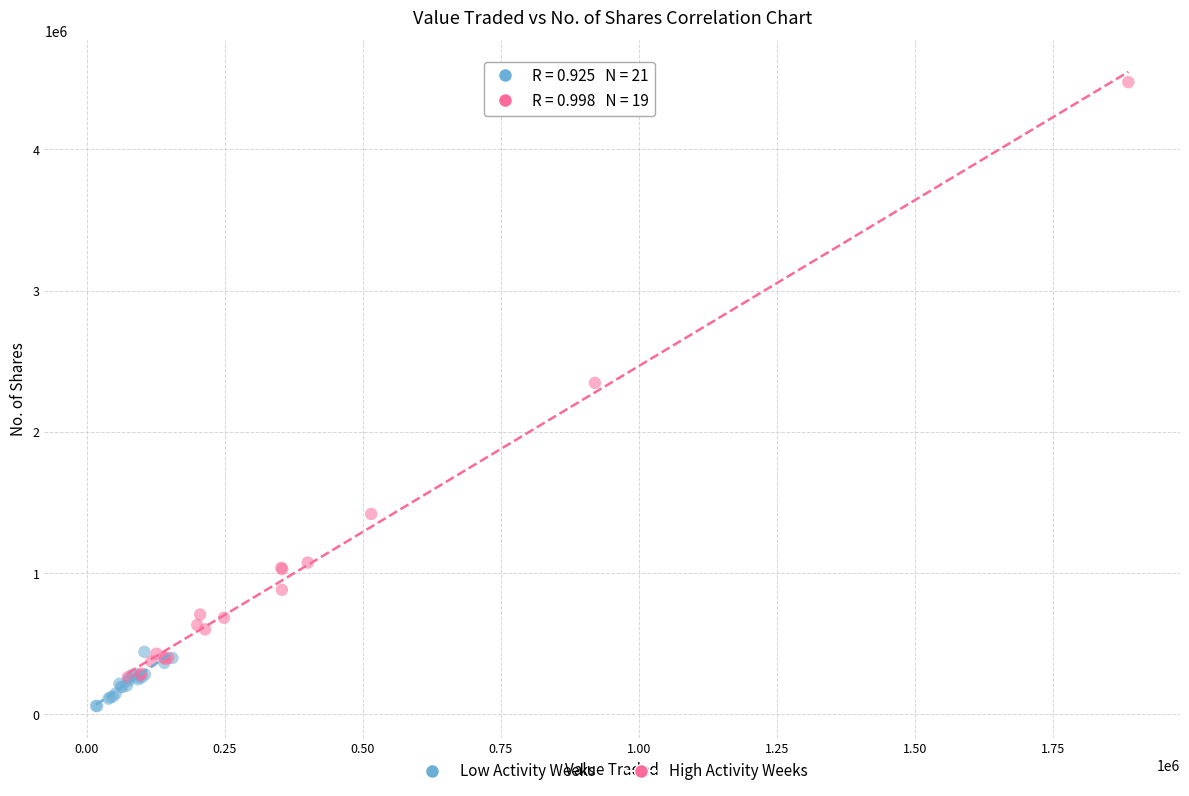

Which series has the largest Y range (max minus min)?

High Activity Weeks